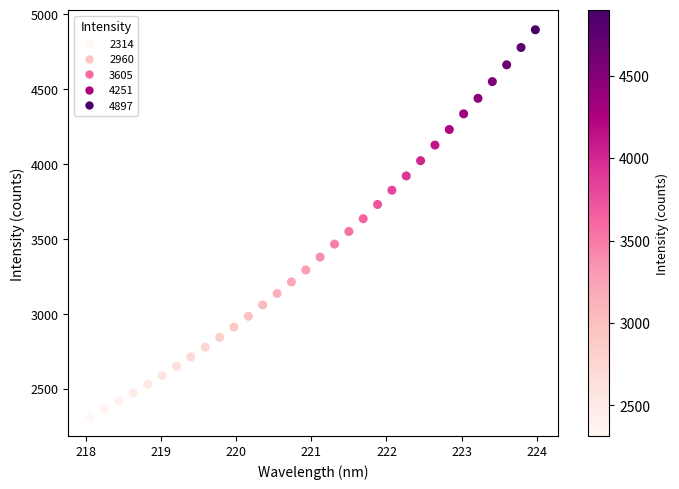

What is the range of X values (max minus min)?

5.9